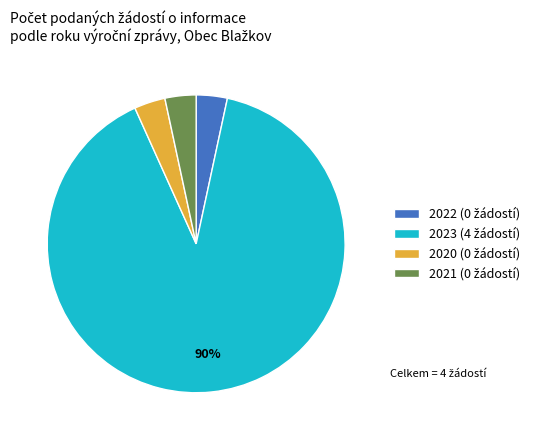

Count the number of slices in the pie.

4